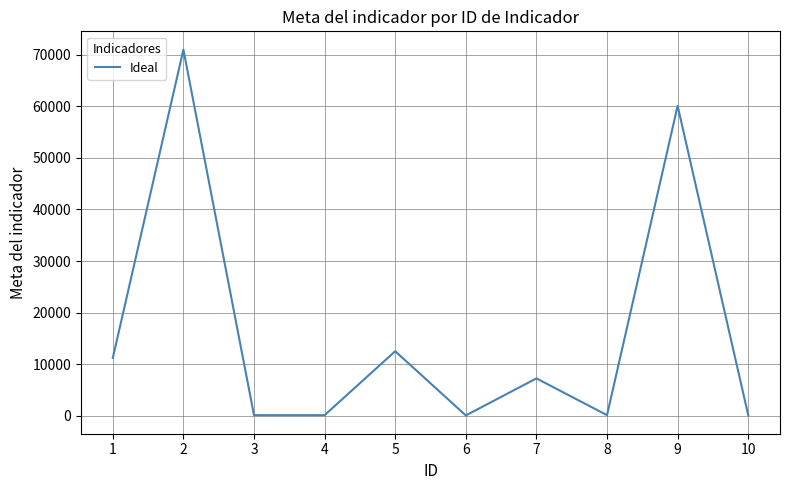

What is the difference between the maximum and minimum values?

70952